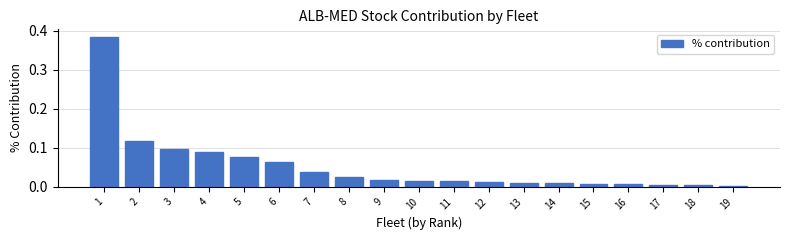

The value at 1 is 0.2. True or false?

False